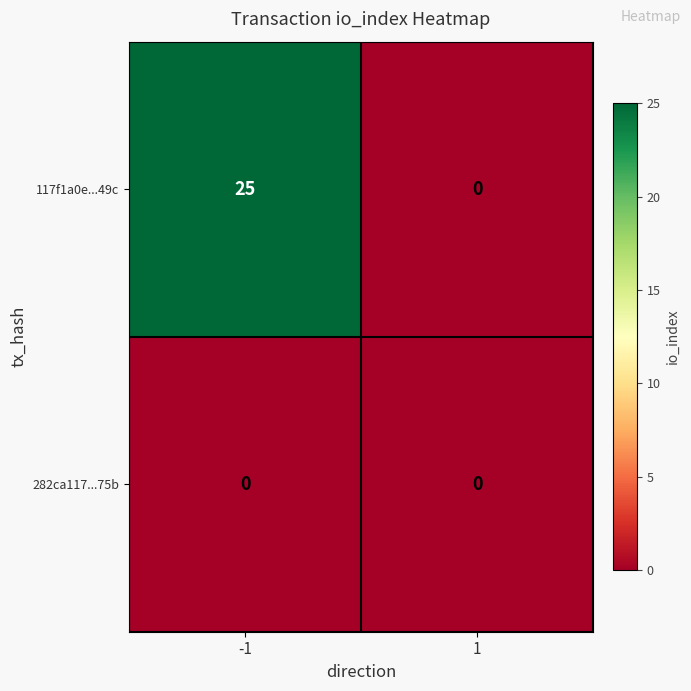

What is the difference between the maximum and minimum values in the 117f1a0e...49c series?

25